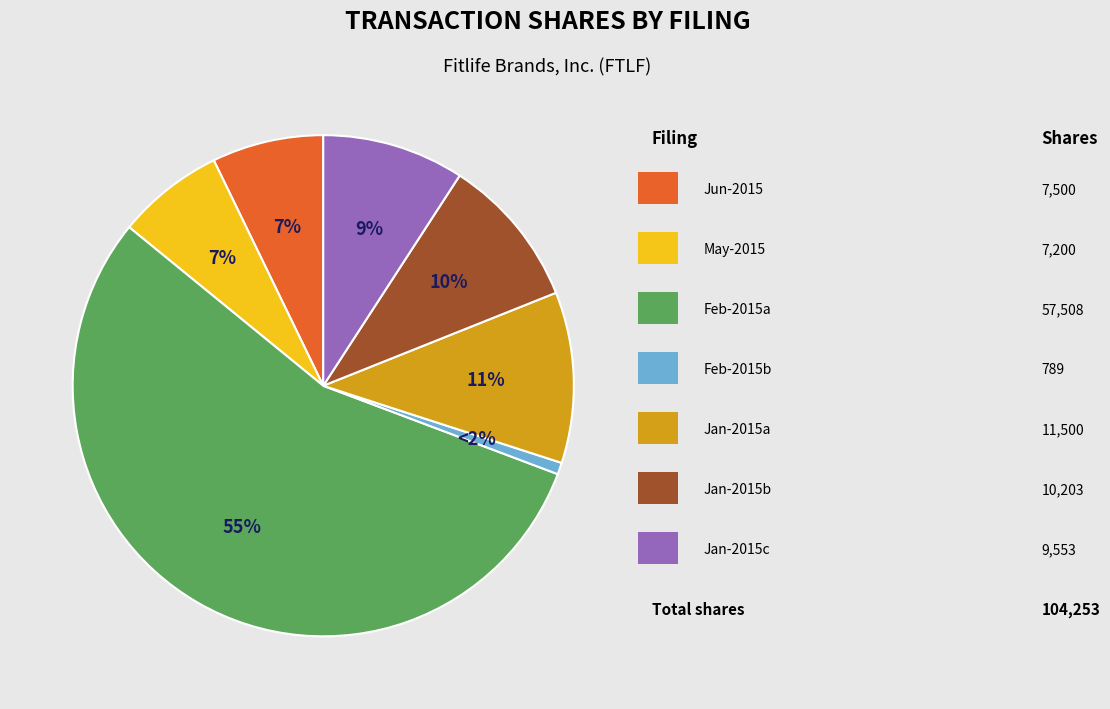

How many segments does this pie chart have?

7